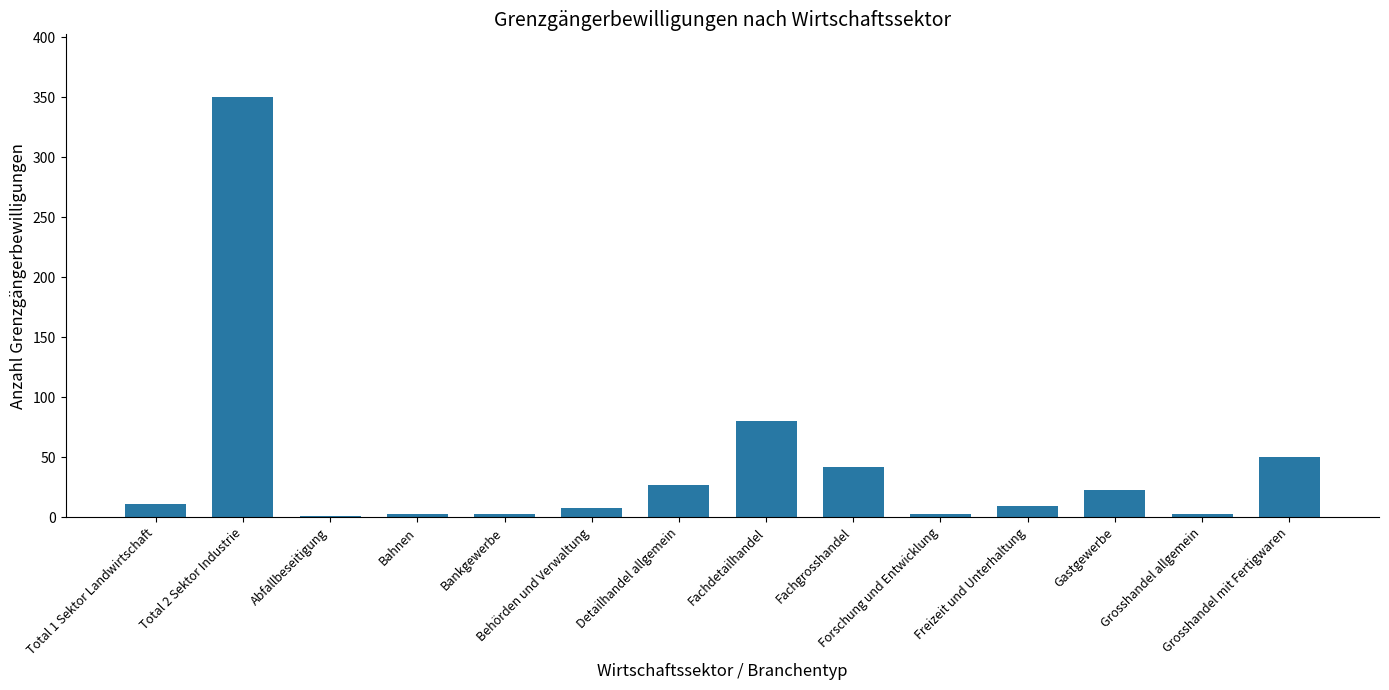

What is the greatest value displayed?

350